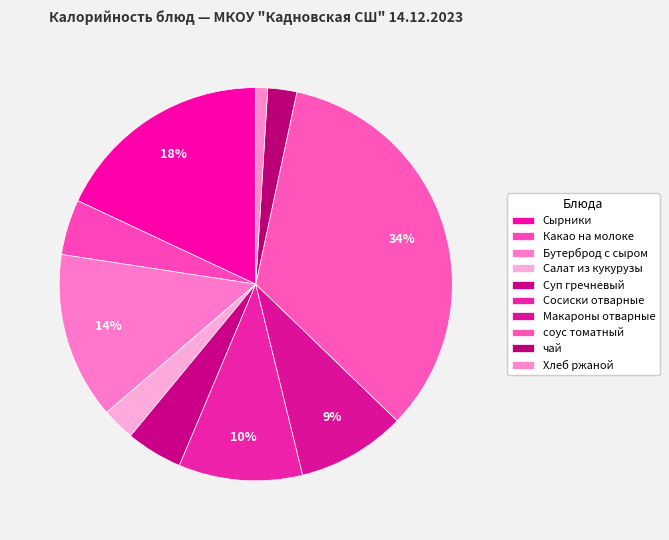

What is the ratio of the value at чай to the value at Макароны отварные?

0.3